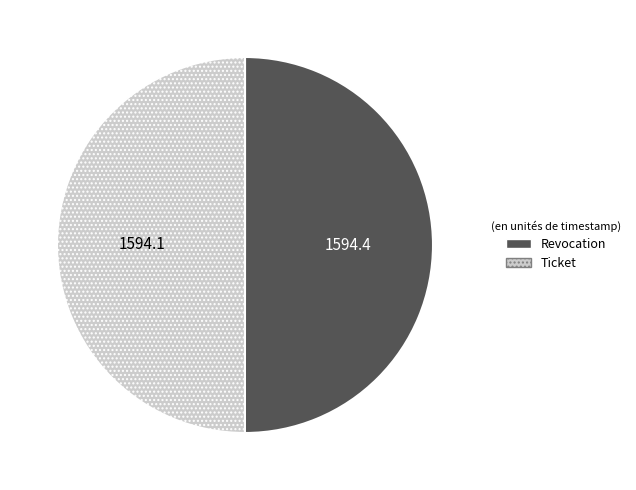

Is the sum of Ticket and Revocation greater than half?

Yes